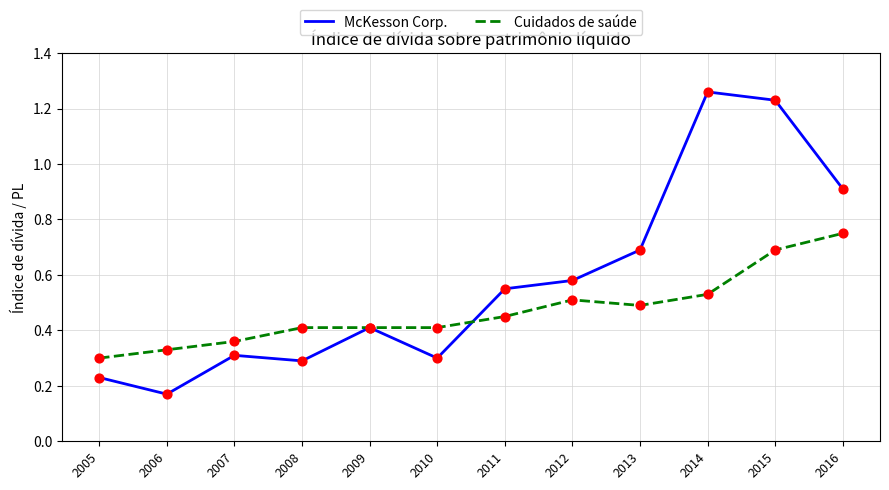

Which series has the widest spread of values?

McKesson Corp.